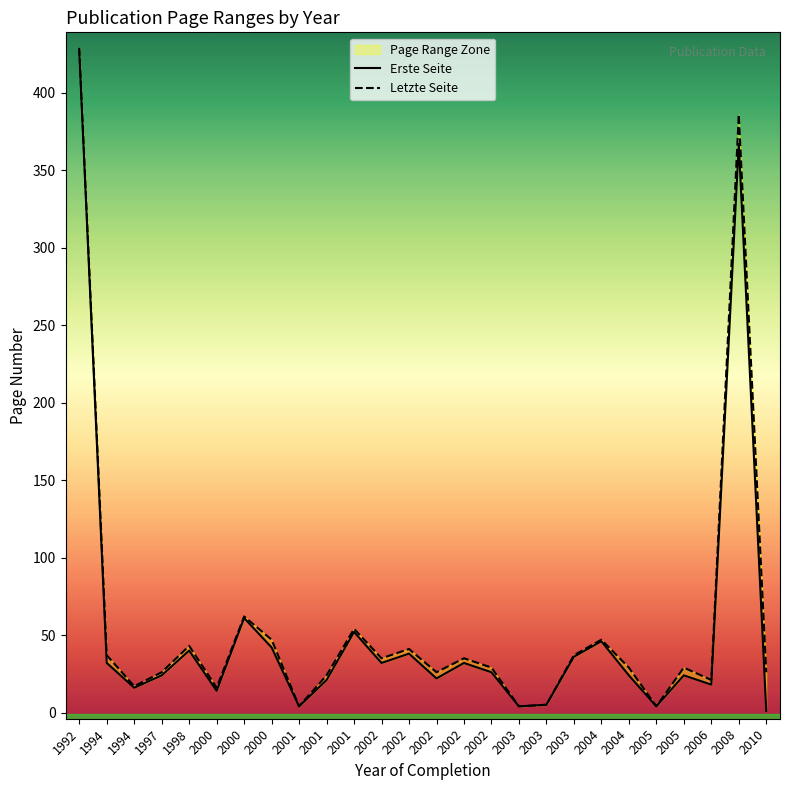

What value does the Erste Seite series have at 2010?

1